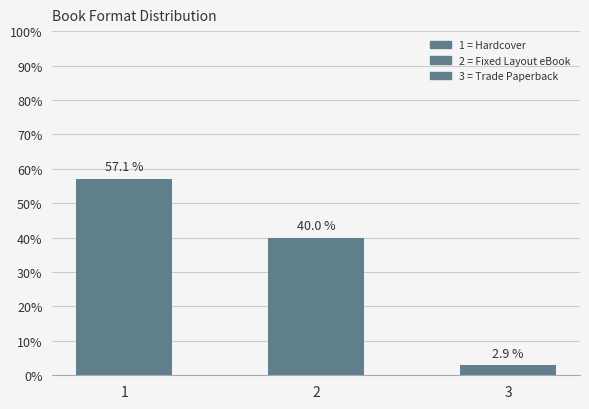

Rank the categories by value from lowest to highest.

3, 2, 1